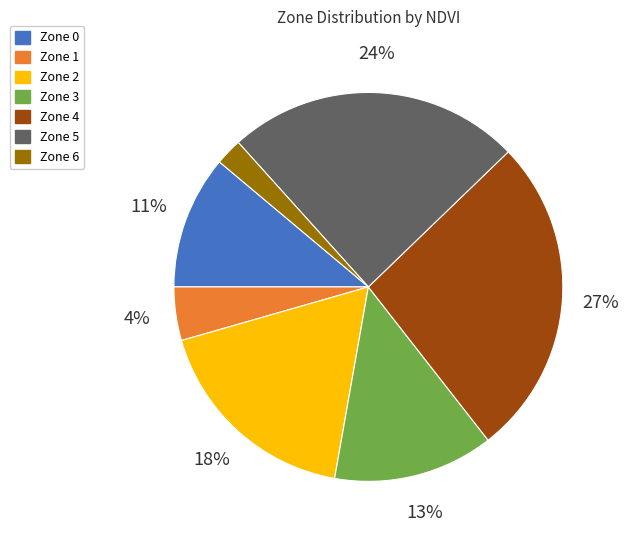

Is there any slice that represents more than half of the pie?

No